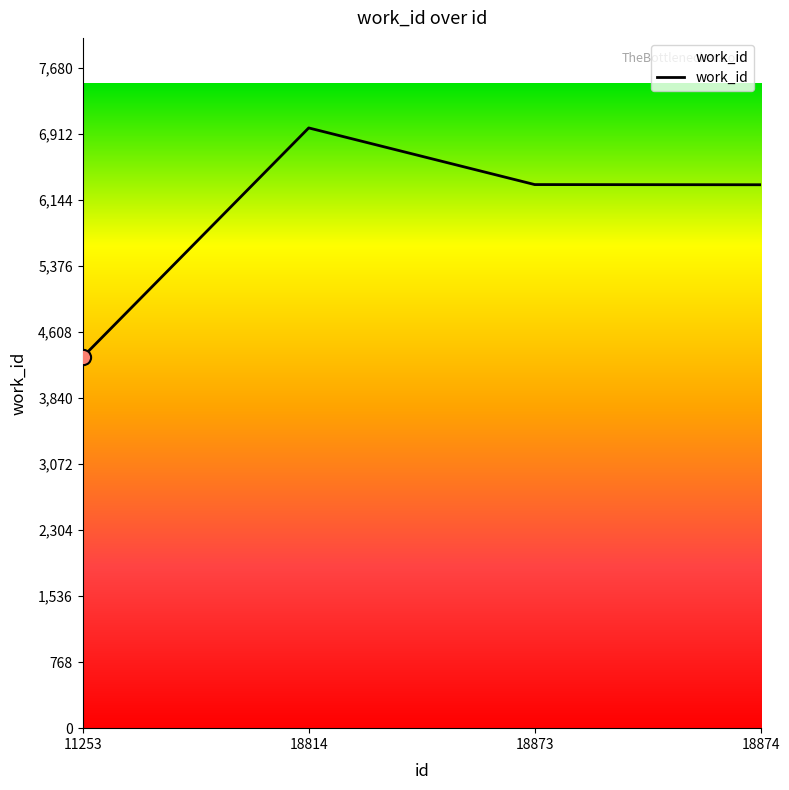

What is the change in value from 11253 to 18873?

+2006